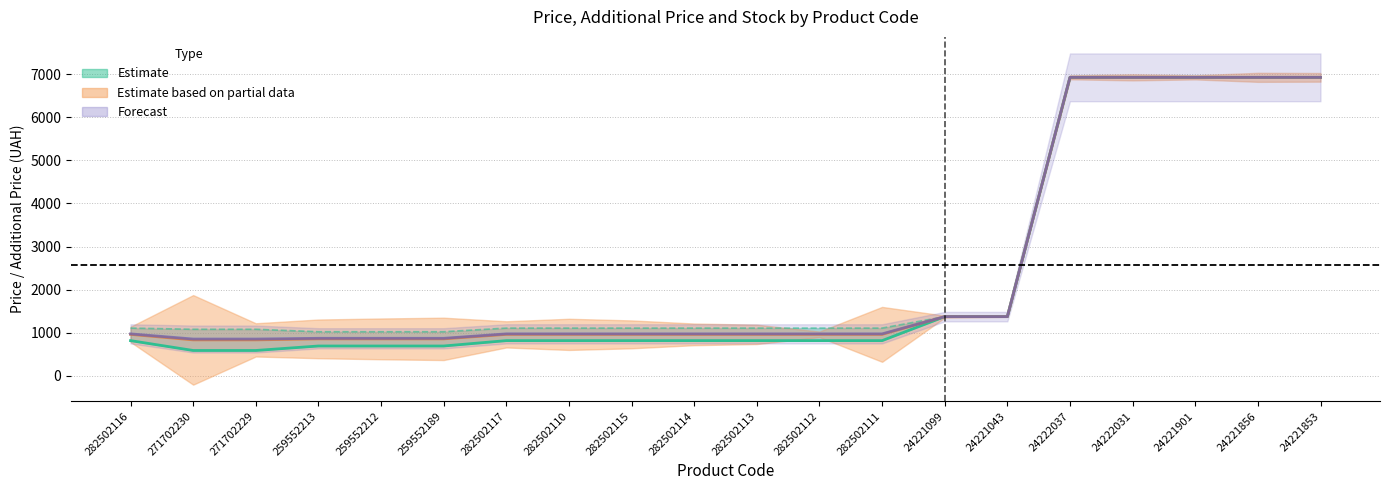

The Ціна series shows 818.5 at 282502111. True or false?

True